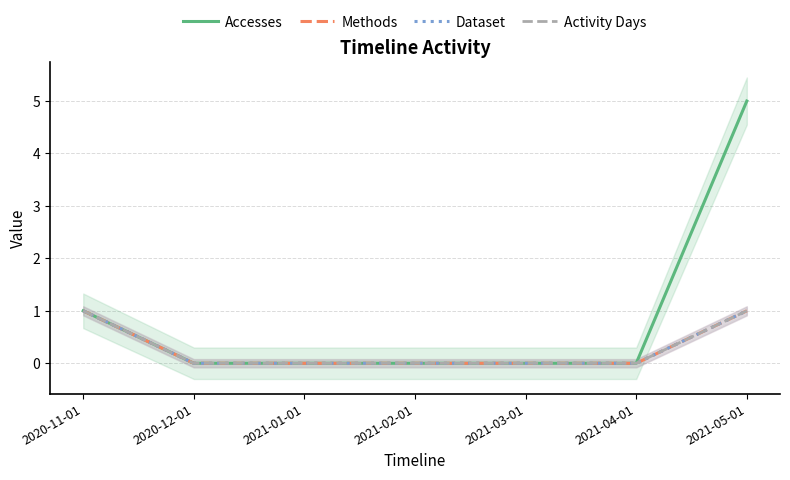

At which label does Dataset reach its peak?

2020-11-01